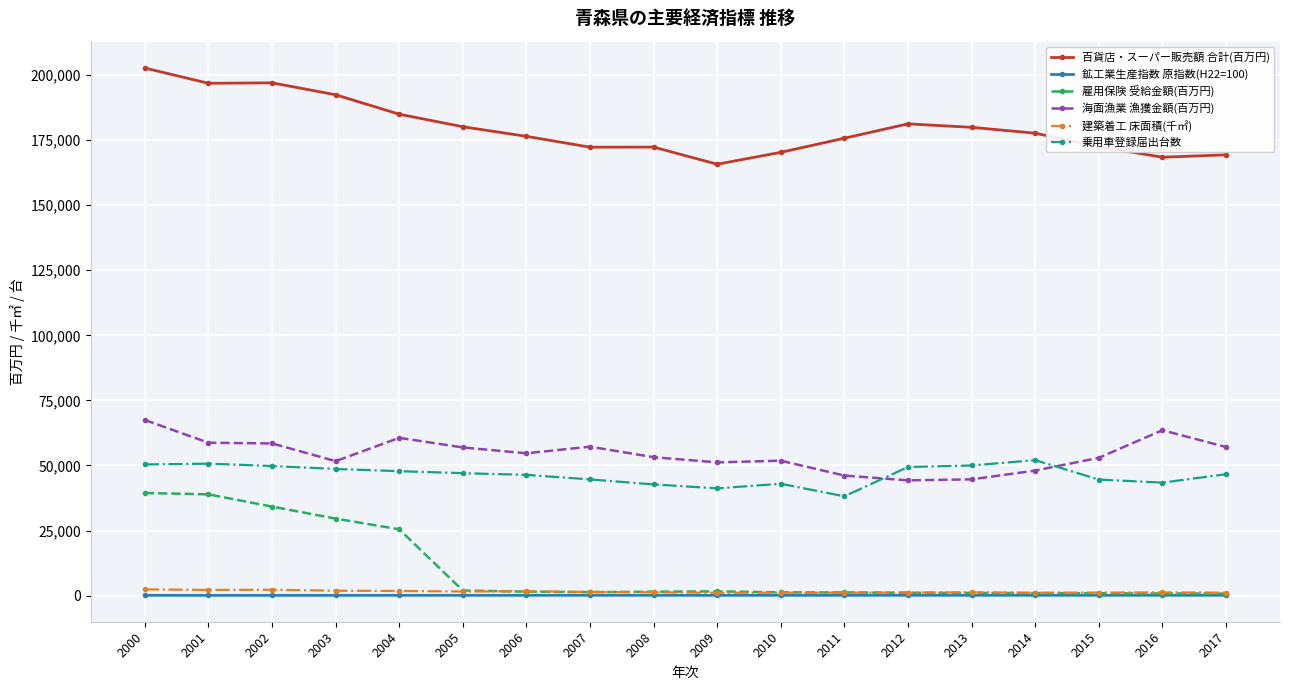

What is the value of the 百貨店・スーパー販売額 合計(百万円) point at the 11th from the left?

170306.0